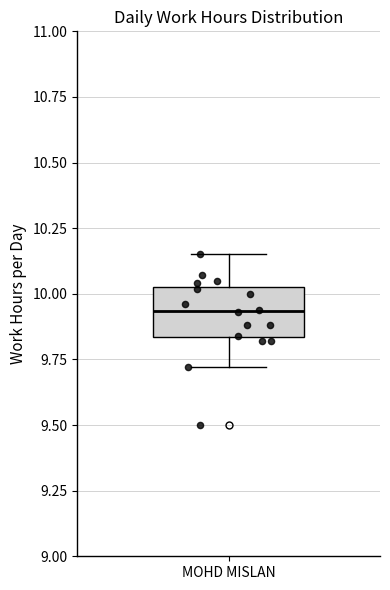

Where does the median line of the box for MOHD MISLAN sit on the y-axis? The values are not printed on the chart, so give them approximately, as read against the axis.

9.95